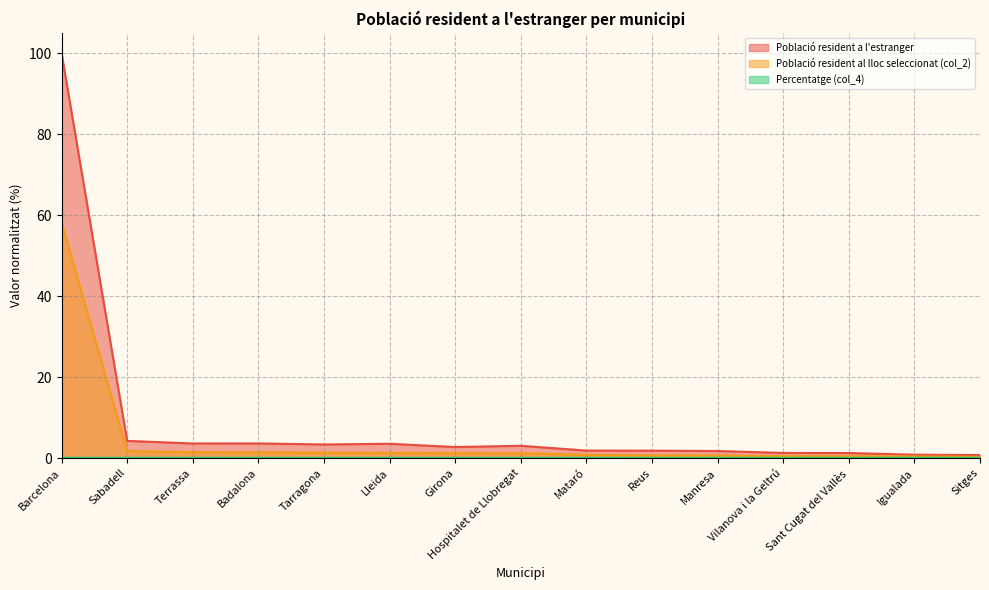

Does the chart have visible grid lines?

Yes